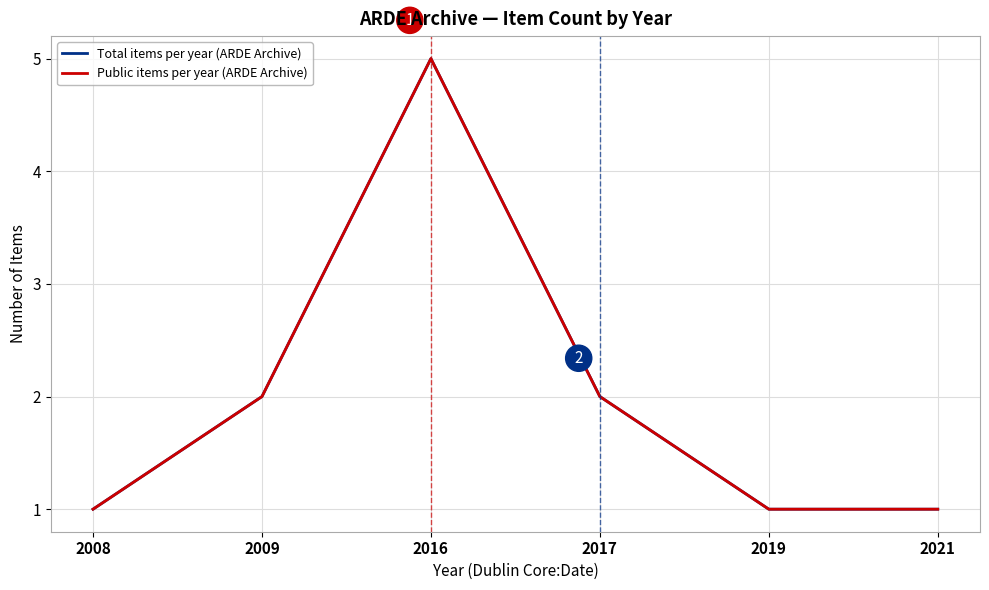

How many lines are shown in the chart?

2